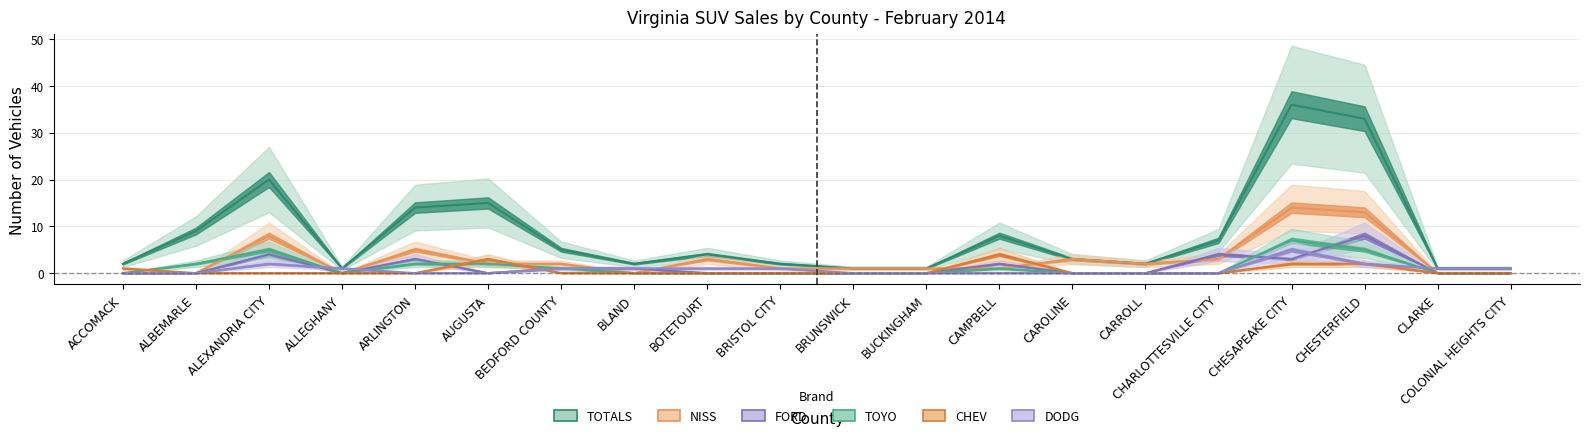

What is the total value across all series at BOTETOURT?

8